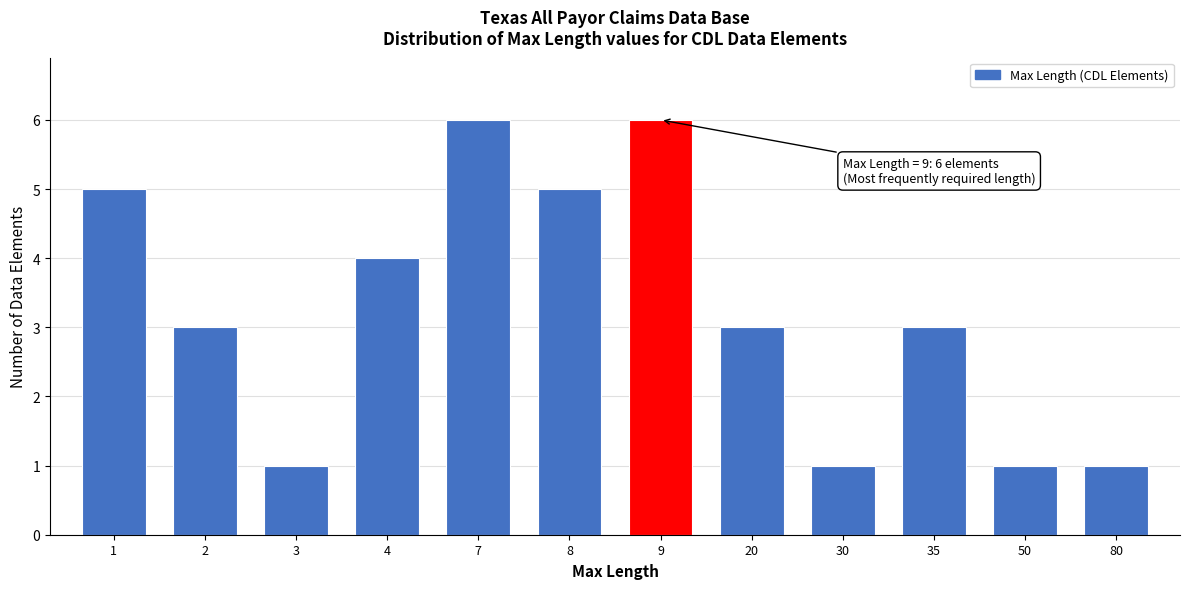

Reading left to right, list all the values displayed in this chart.

1=5	2=3	3=1	4=4	7=6	8=5	9=6	20=3	30=1	35=3	50=1	80=1